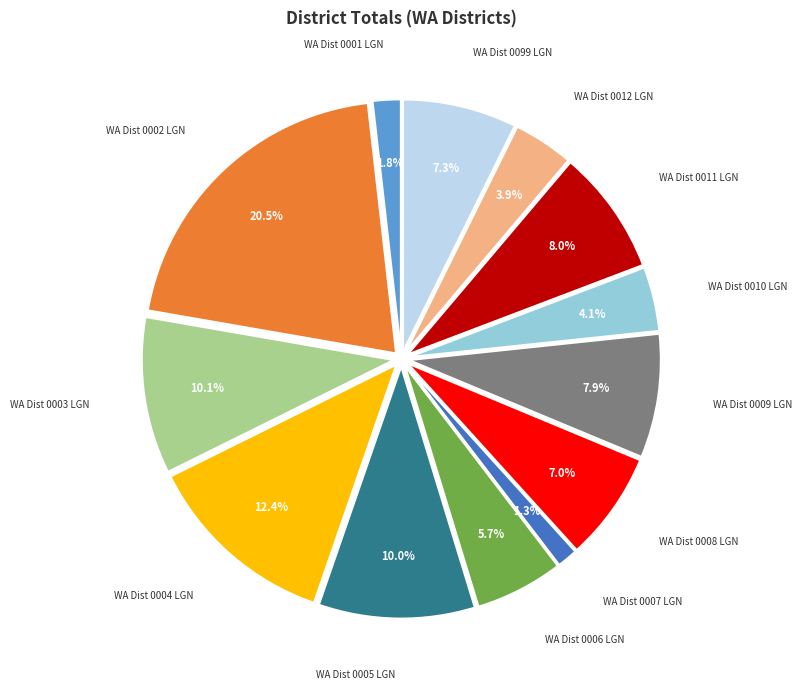

Is there a majority slice in this chart?

No